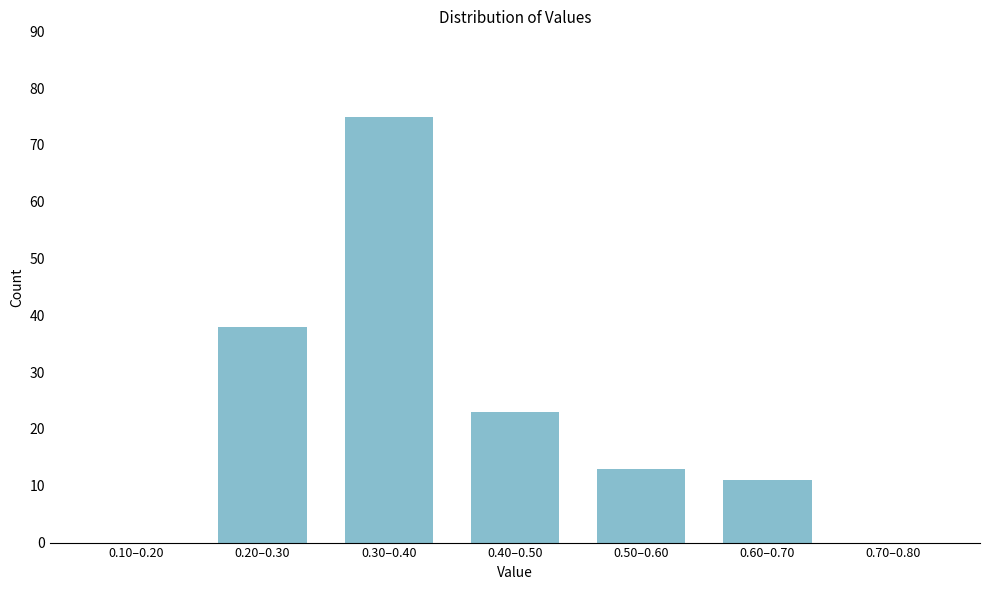

Reading left to right, list all the values displayed in this chart.

0.10–0.20=0	0.20–0.30=38	0.30–0.40=75	0.40–0.50=23	0.50–0.60=13	0.60–0.70=11	0.70–0.80=0